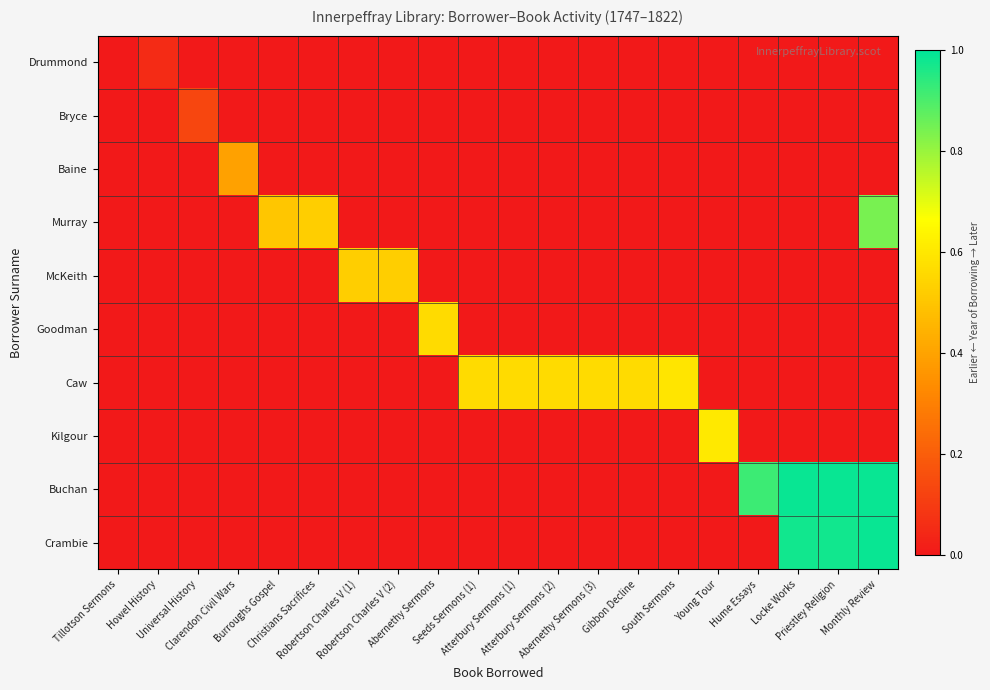

Rank the series at Atterbury Sermons (2) from lowest to highest value.

Drummond, Bryce, Baine, Murray, McKeith, Goodman, Caw, Kilgour, Buchan, Crambie